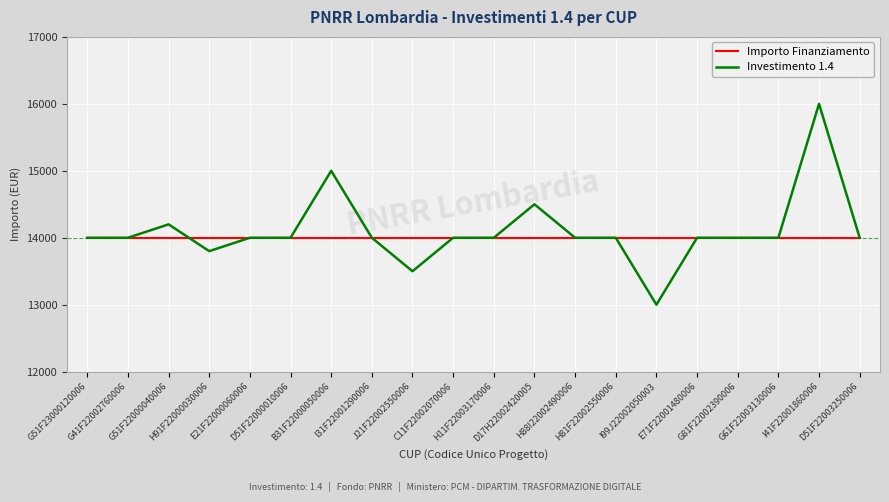

List the series in order of their peak value, lowest first.

Importo Finanziamento, Investimento 1.4